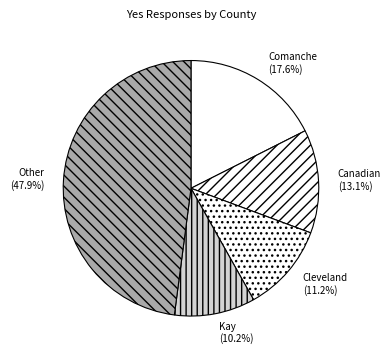

How many segments does this pie chart have?

5